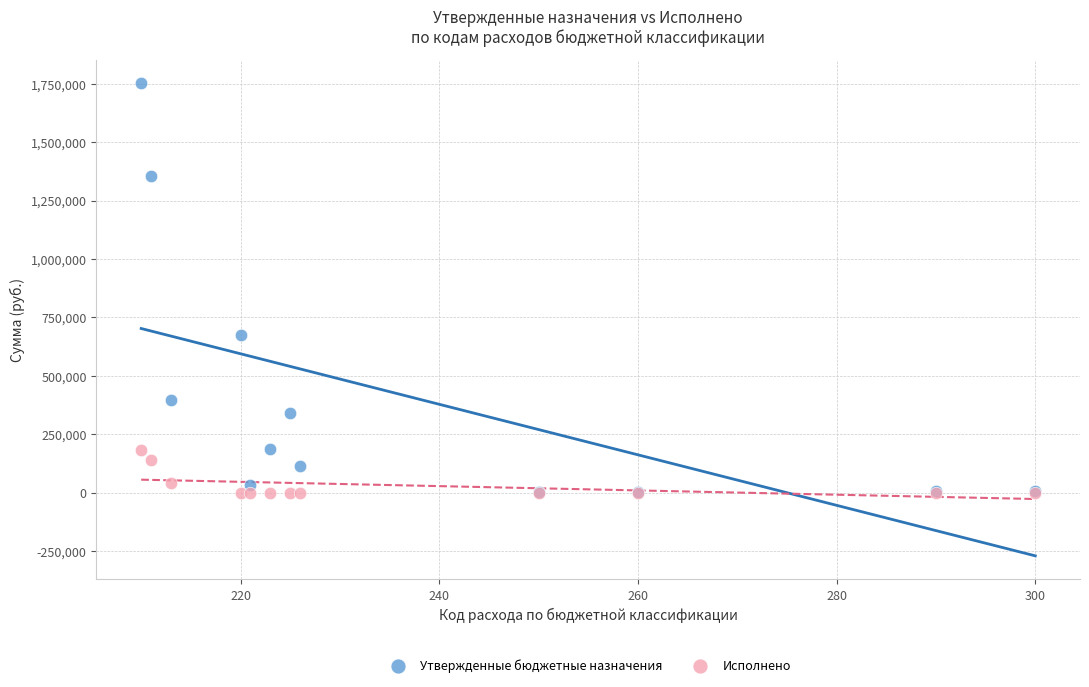

Which series has the widest spread of Y values?

Утвержденные бюджетные назначения